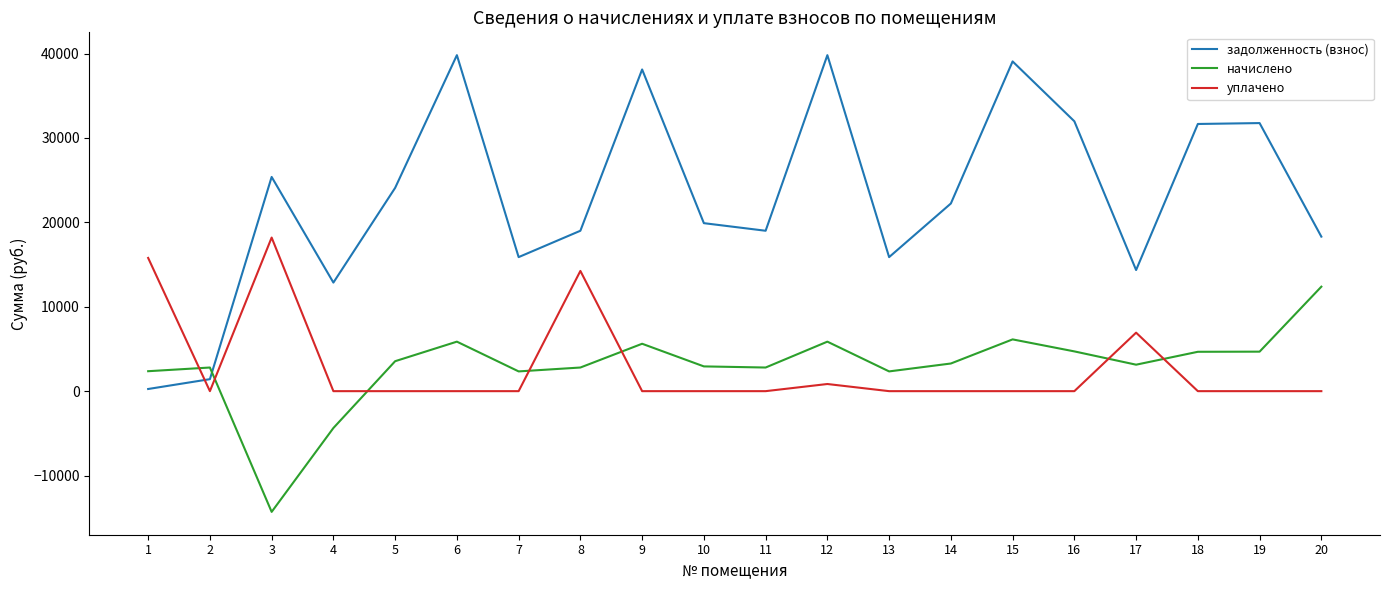

How many times do задолженность (взнос) and начислено cross each other?

1